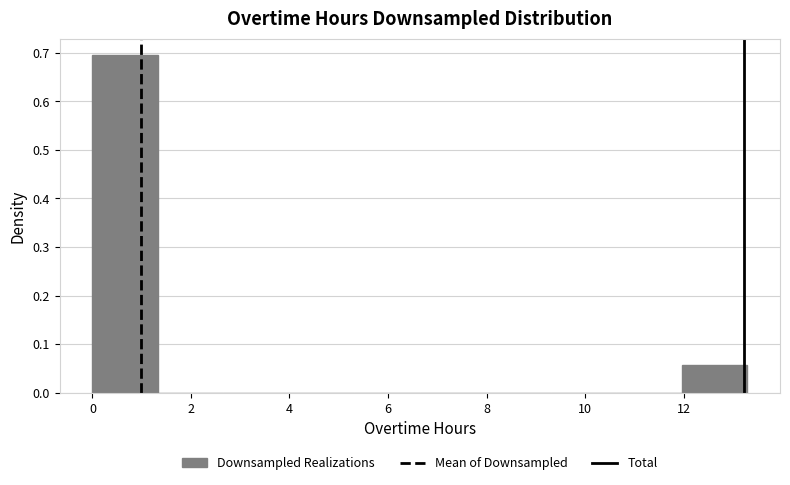

What is the height of the bar covering 0.0 to 1.4 on the x-axis? Neither the bar edges nor the heights are printed on the chart, so give them approximately, as read against the axes.

0.69